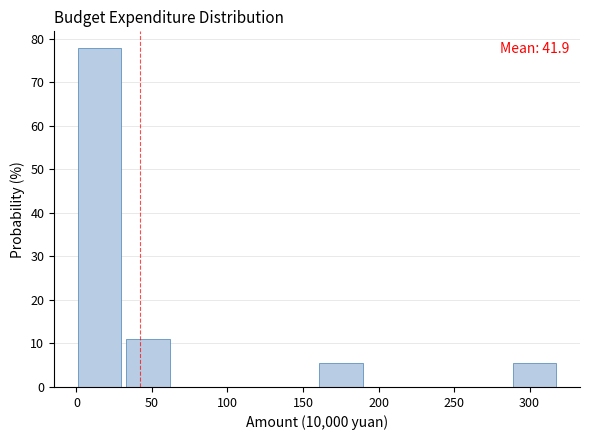

Over which range of the x-axis is the bar tallest?

0 to 35